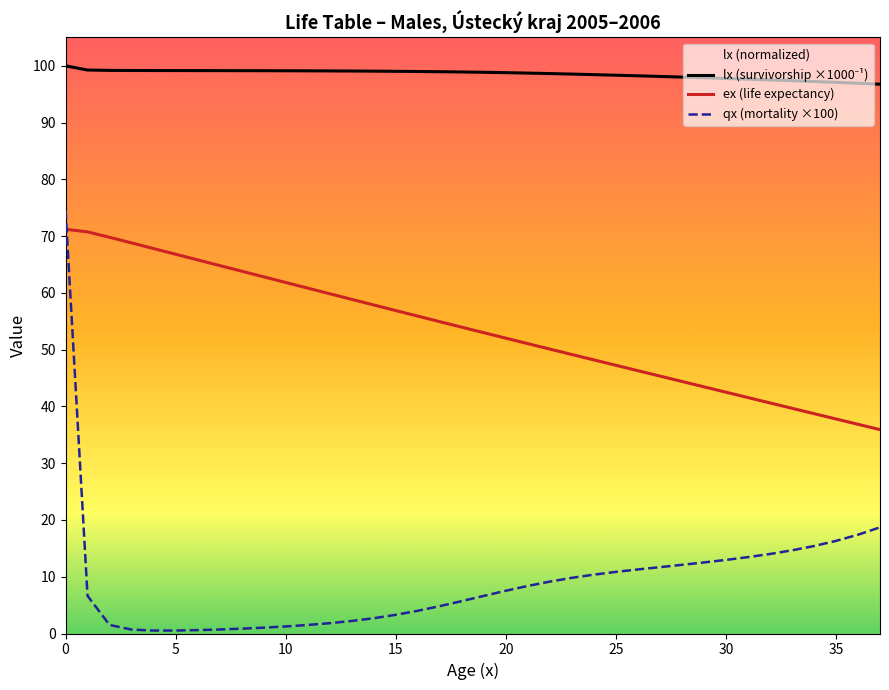

The qx (mortality ×100) series shows 21.3 at 30. True or false?

False